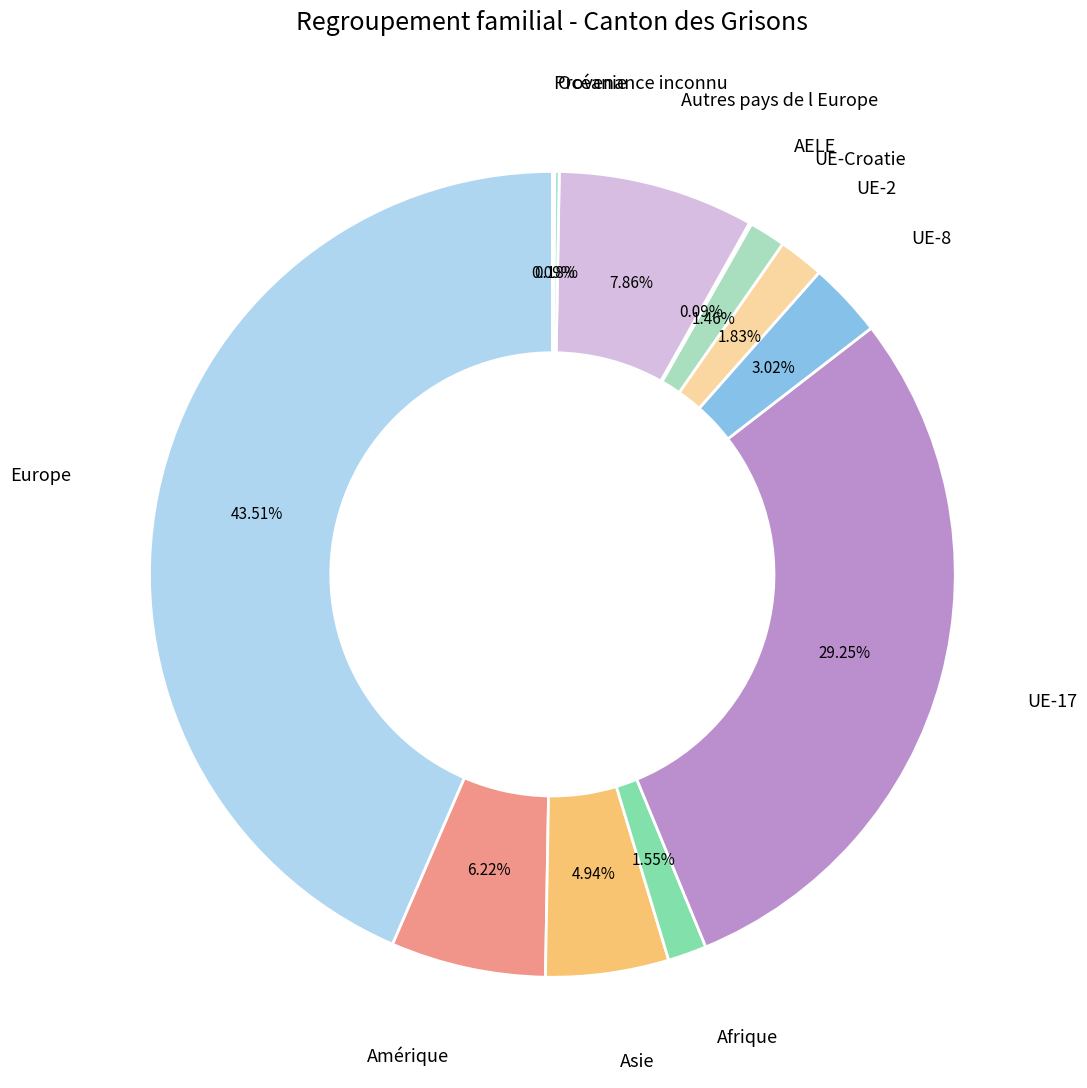

Which slice is the largest?

Europe